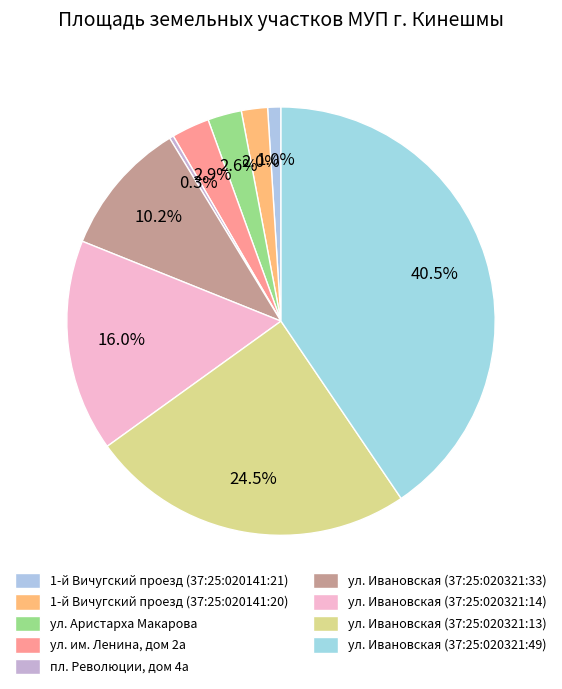

How many segments does this pie chart have?

9